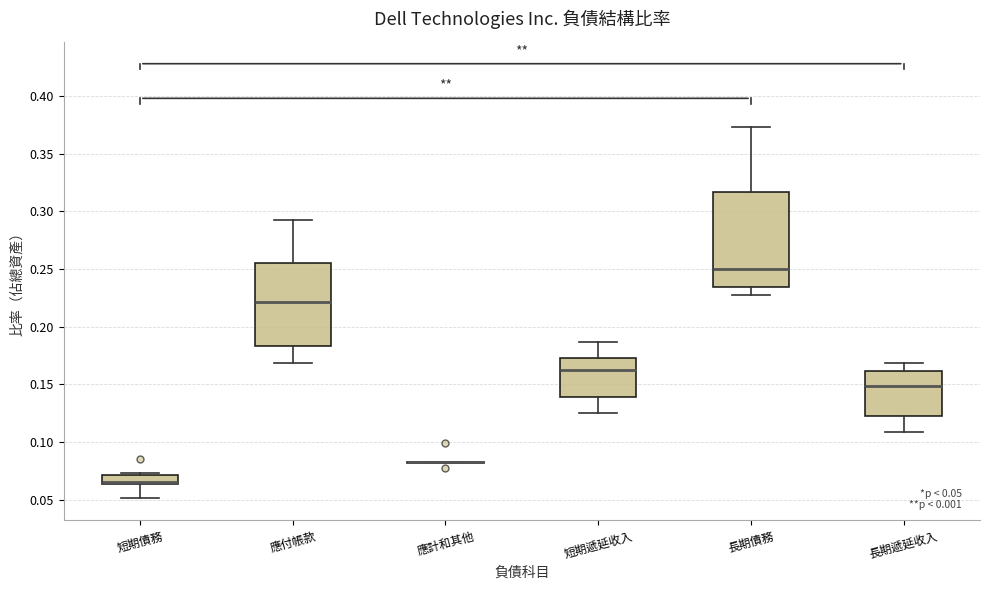

Comparing the boxes themselves (not the whiskers), which one is the tallest?

長期債務